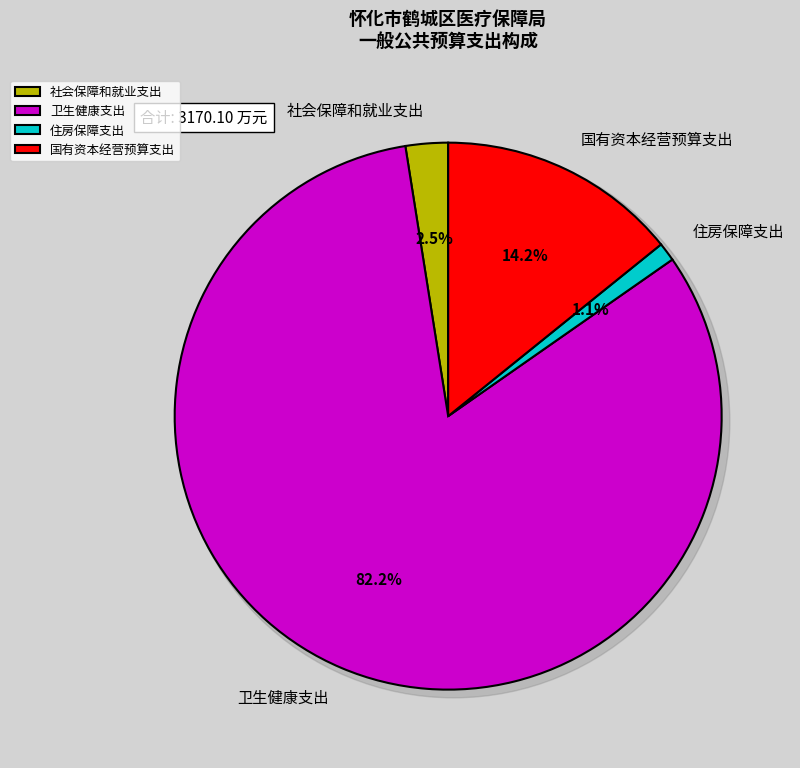

Which category accounts for the majority?

卫生健康支出